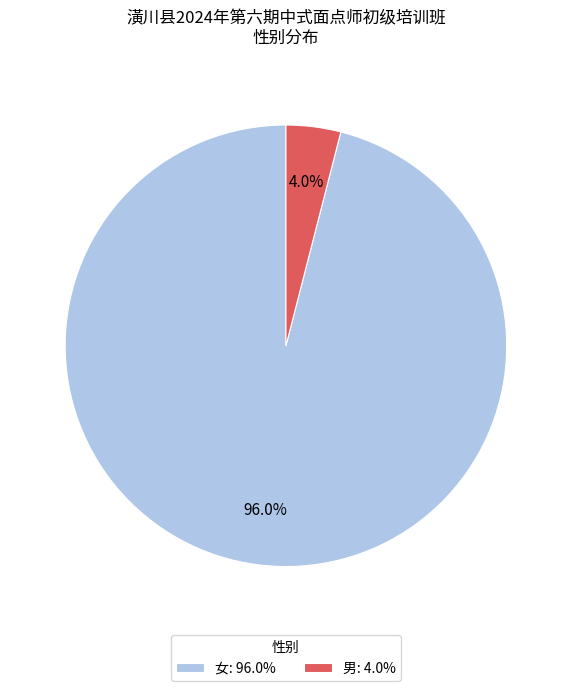

Which category has the smallest portion of the pie?

男